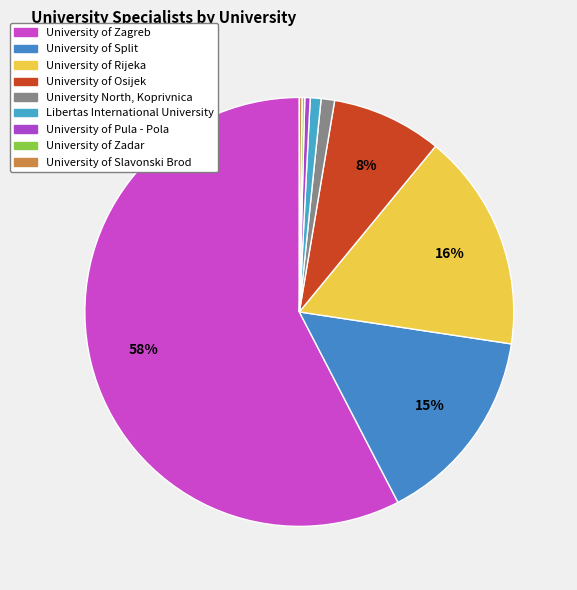

The University of Zagreb slice represents 58% of the pie. True or false?

True